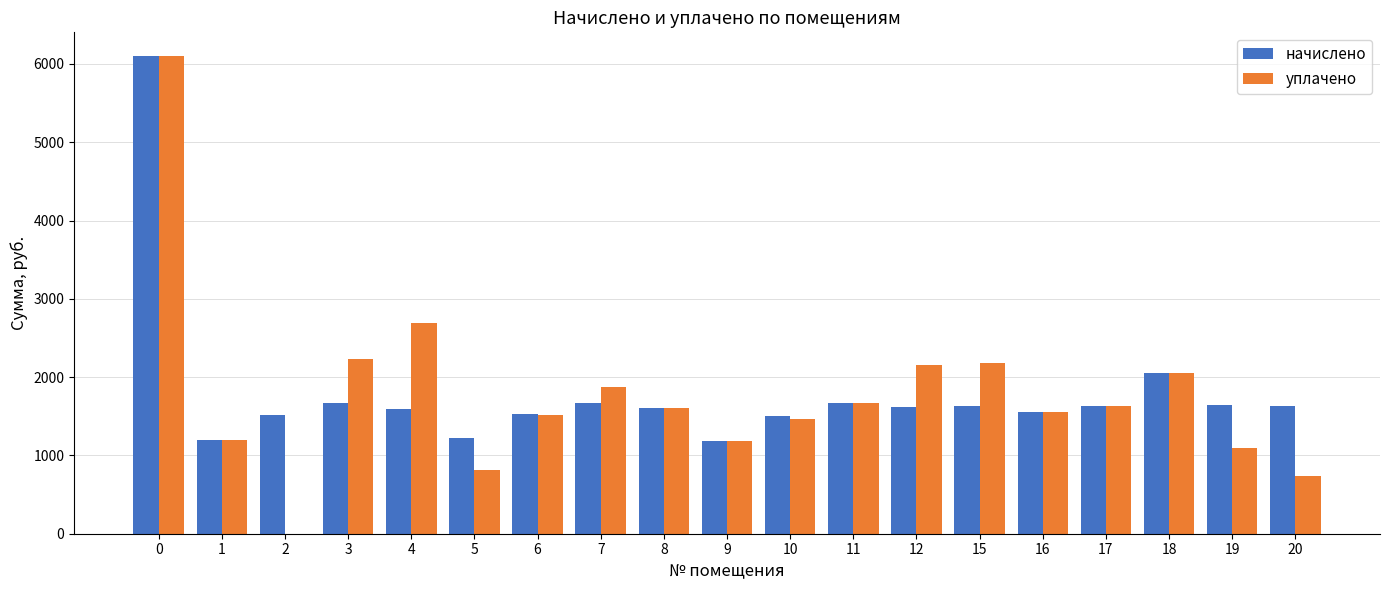

What is the total value across all series at 1?

2403.9